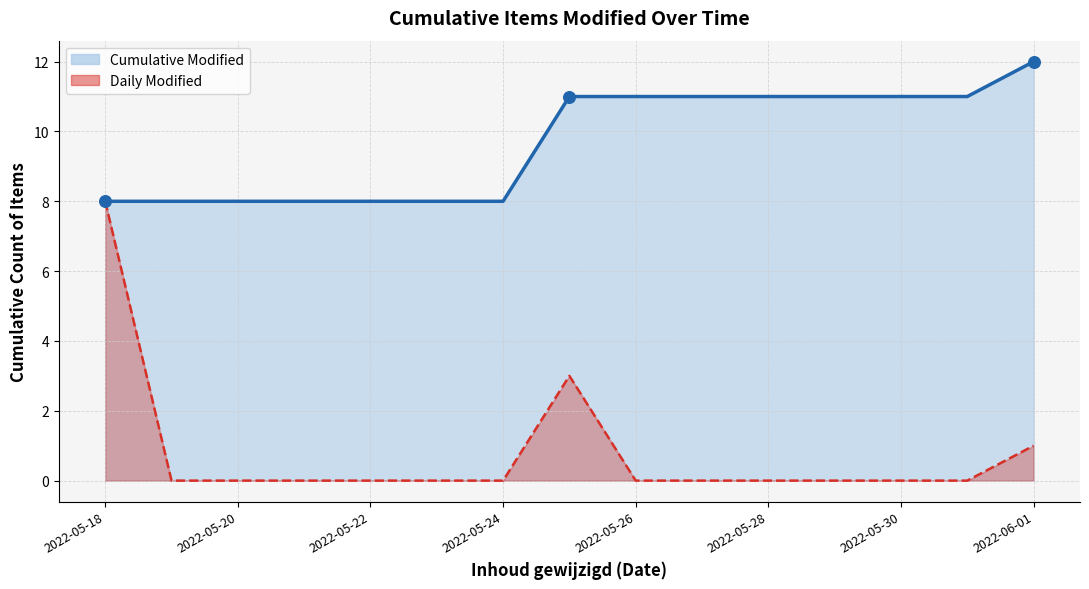

Is the value of Daily Modified at 9 greater than the value of Cumulative Modified at 2022-05-22?

No